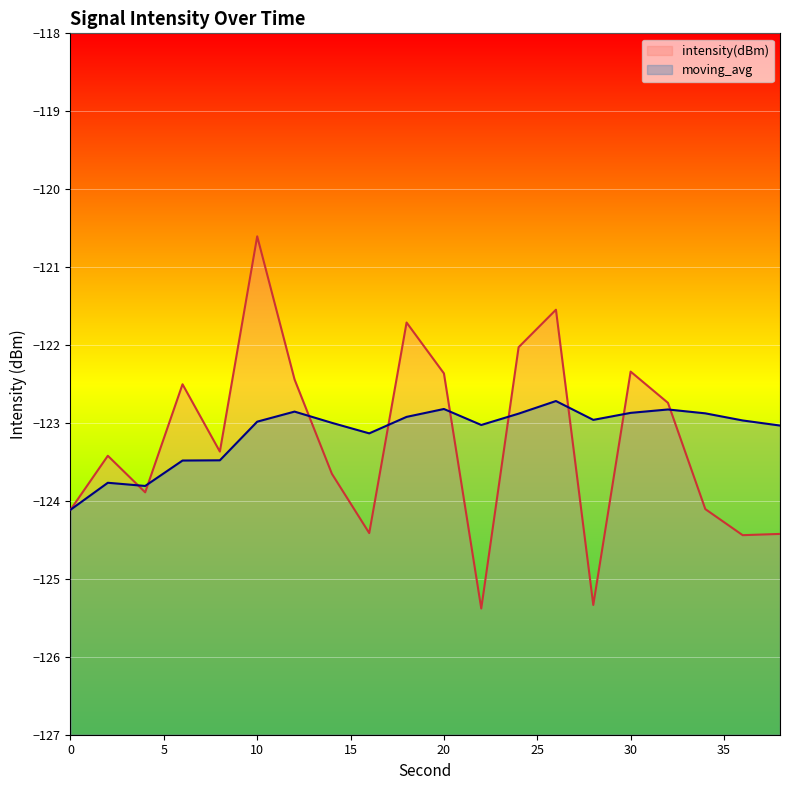

What is the greatest value displayed?

-120.6